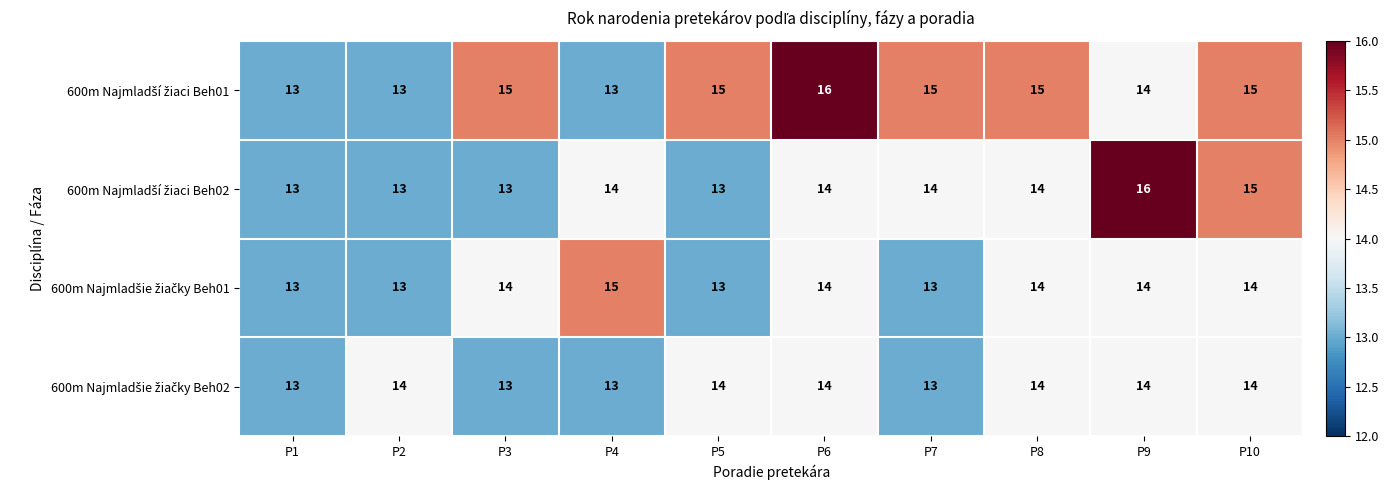

What is the total value across all series at P2?

53